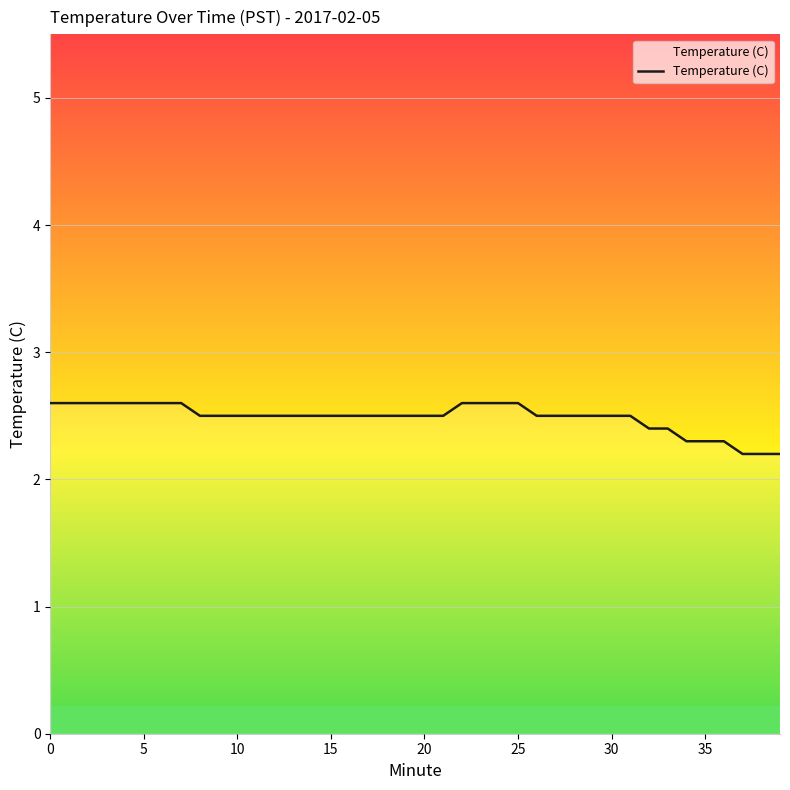

Reading right to left, extract all data points from this chart.

2.2	2.2	2.2	2.3	2.3	2.3	2.4	2.4	2.5	2.5	2.5	2.5	2.5	2.5	2.6	2.6	2.6	2.6	2.5	2.5	2.5	2.5	2.5	2.5	2.5	2.5	2.5	2.5	2.5	2.5	2.5	2.5	2.6	2.6	2.6	2.6	2.6	2.6	2.6	2.6